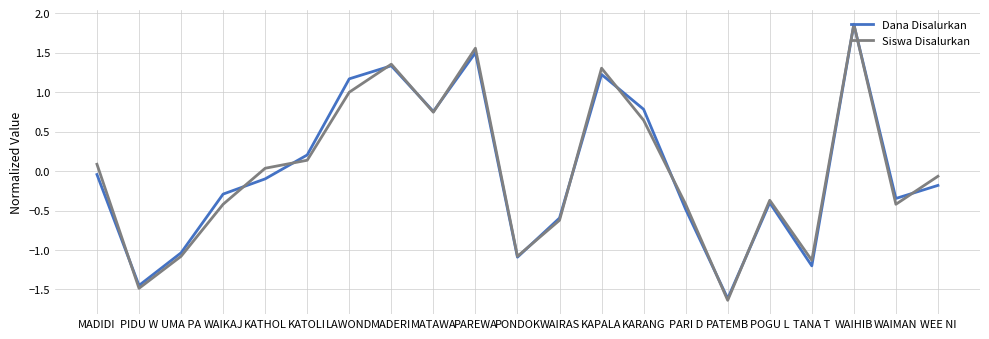

At which label does Siswa Disalurkan reach its peak?

WAIHIB